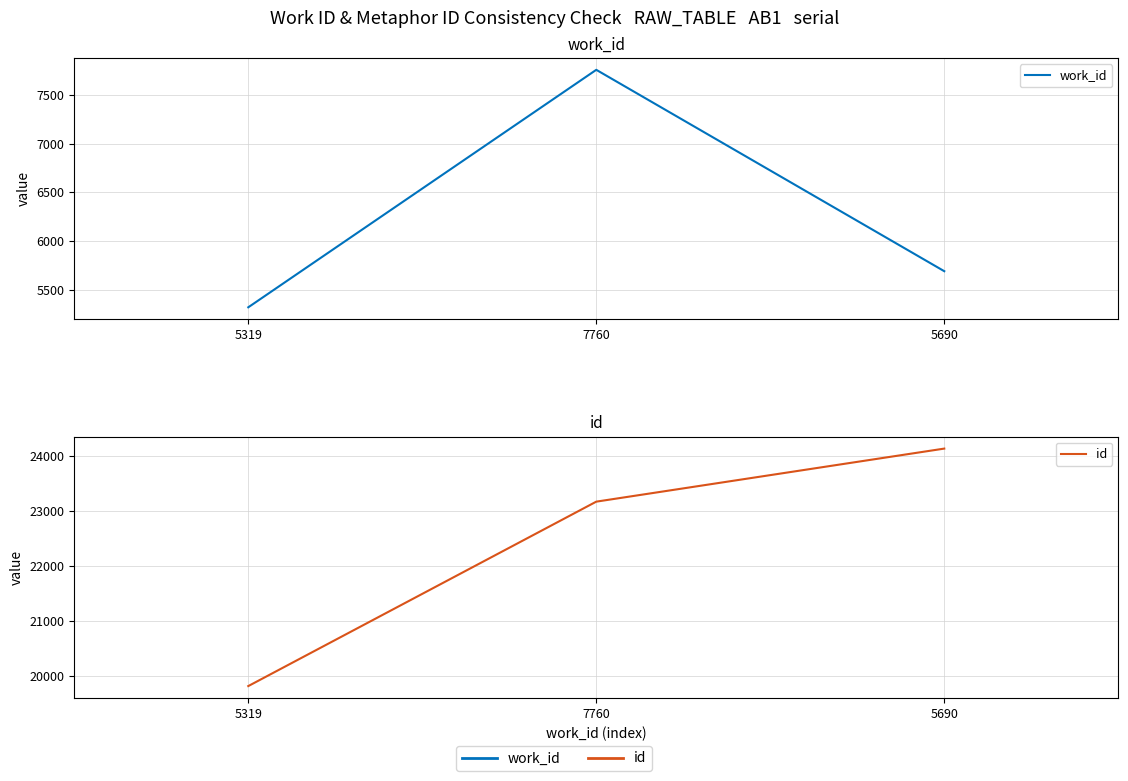

Reading right to left, what are all the values shown in this chart?

work_id: 5690=5690	7760=7760	5319=5319
id: 5690=24137	7760=23173	5319=19822